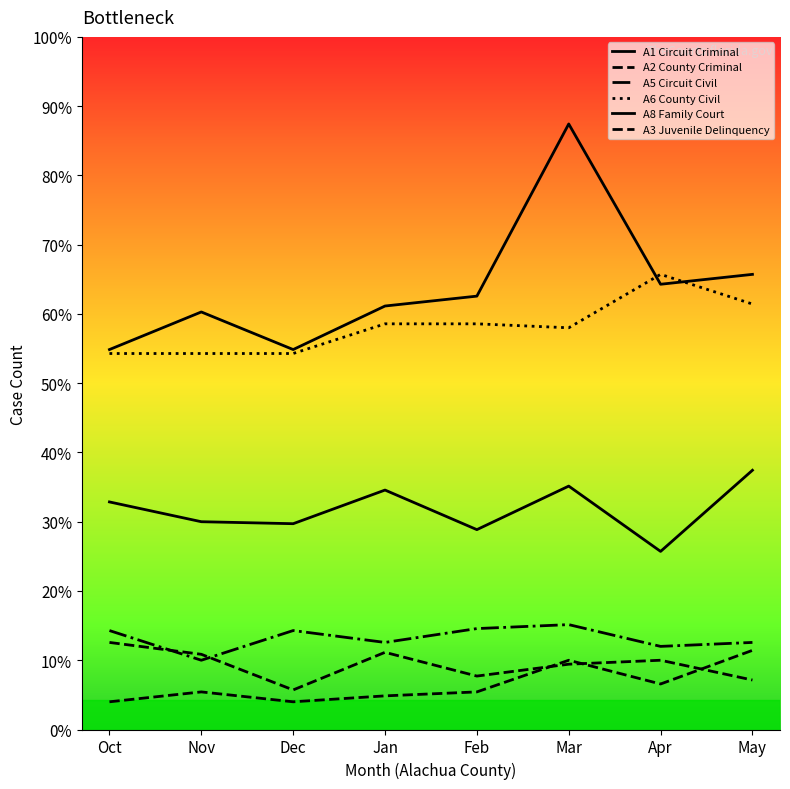

Does the chart have visible grid lines?

No